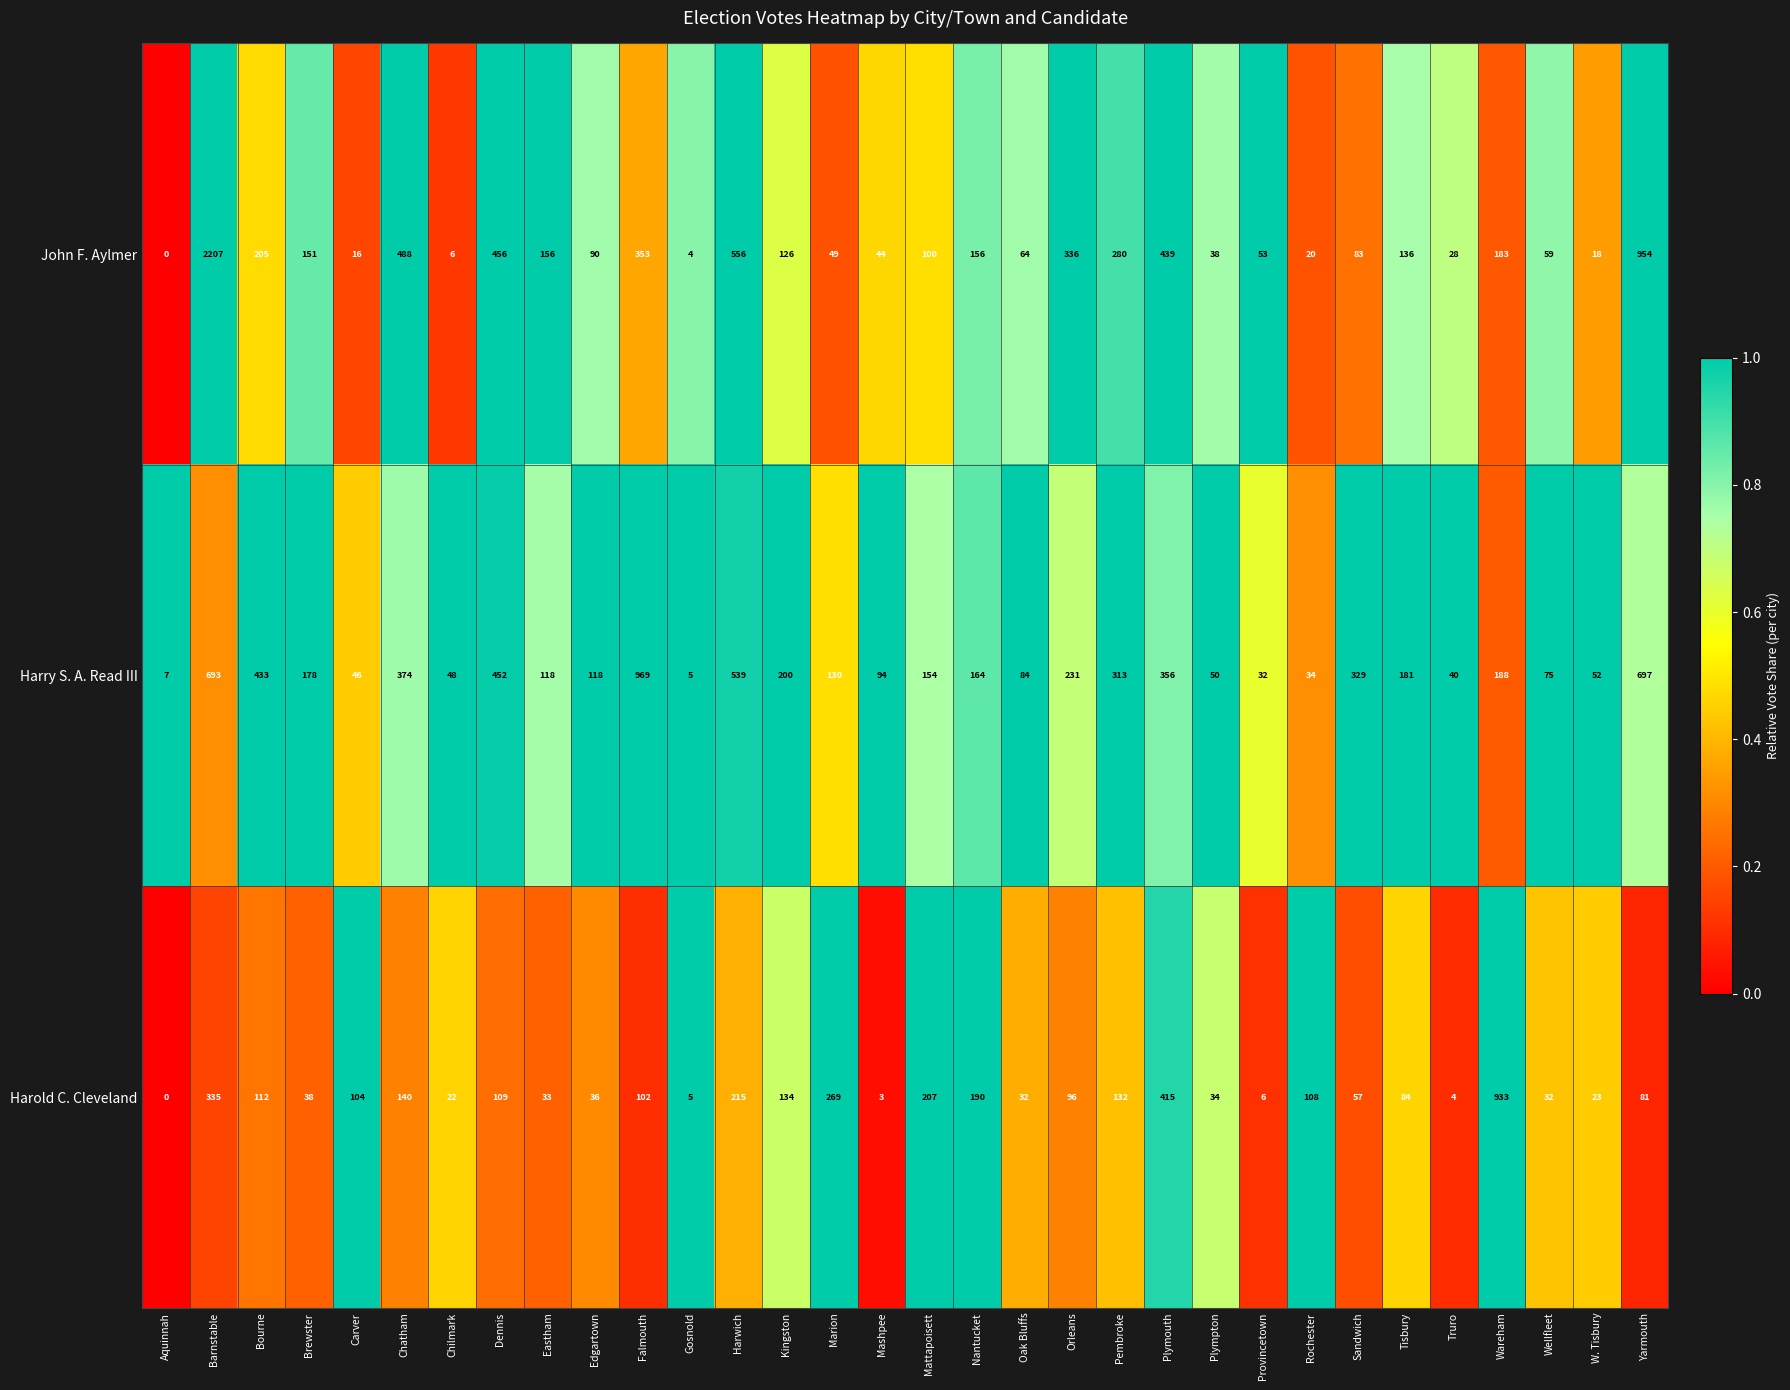

Is the value of John F. Aylmer at Chatham greater than the value of Harold C. Cleveland at Aquinnah?

Yes